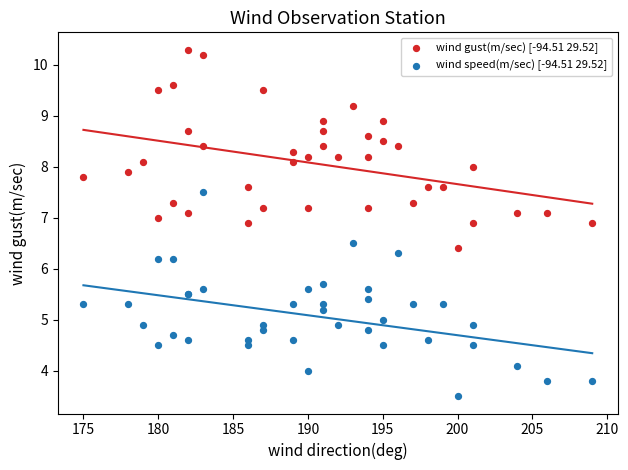

Which series contains the highest Y value?

wind gust(m/sec) [-94.51 29.52]